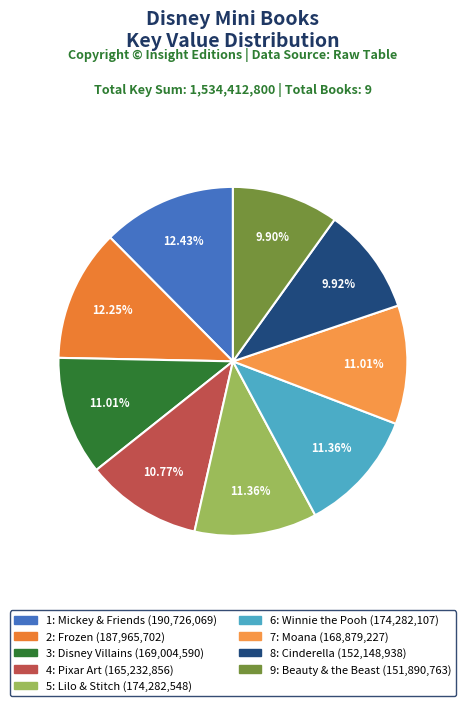

Which has a higher value, 4: Pixar Art or 2: Frozen?

2: Frozen